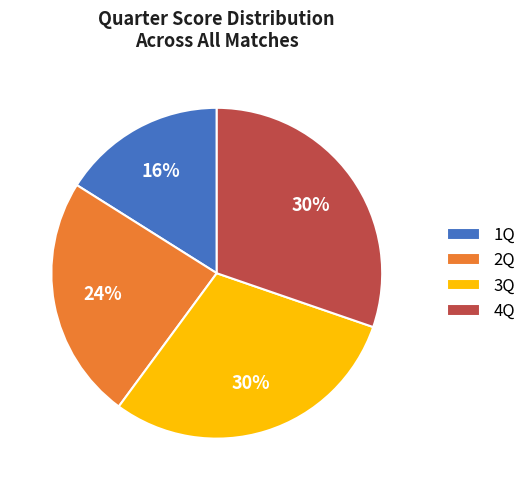

What is the smallest slice in the pie chart?

1Q